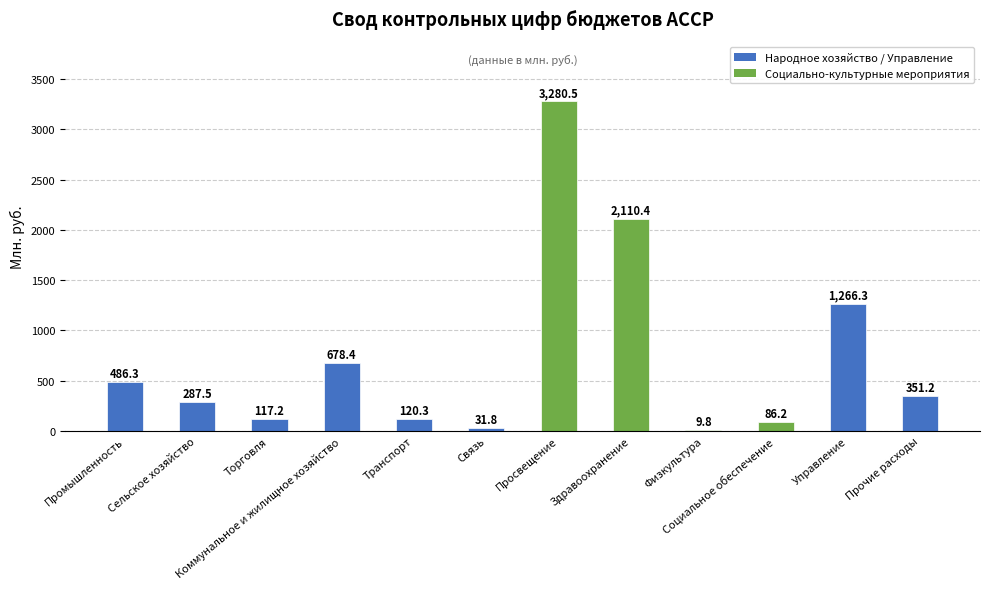

What is the sum of all values?

8825.9